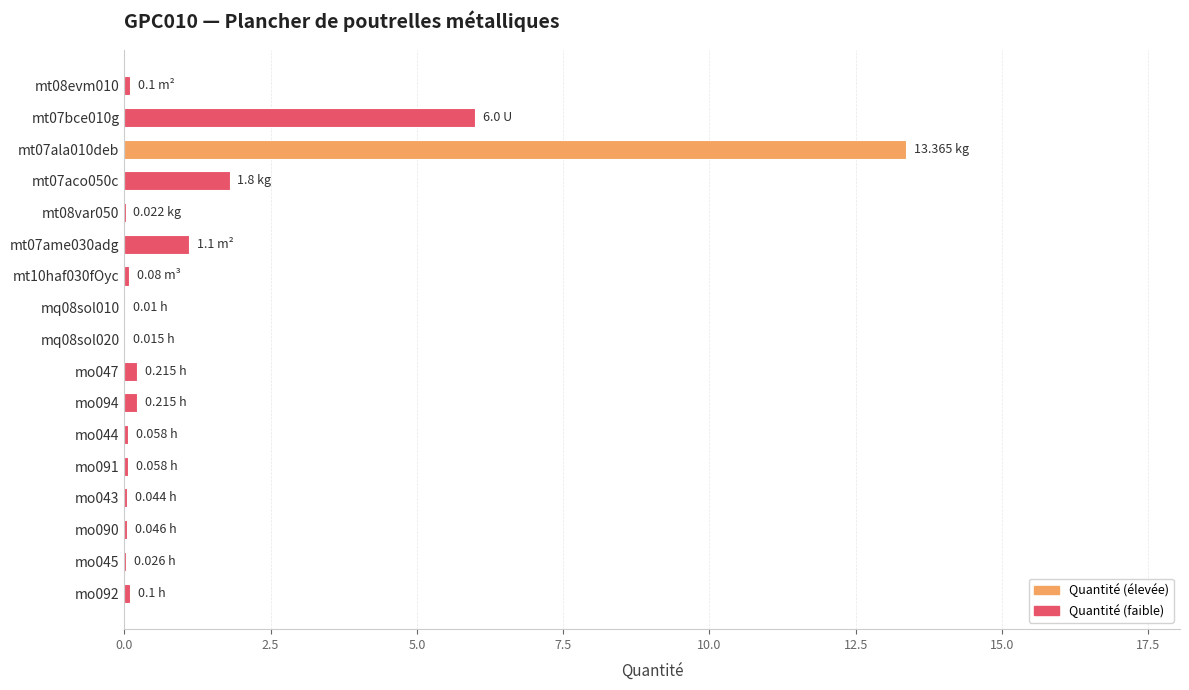

What is the maximum value shown in the chart?

13.4